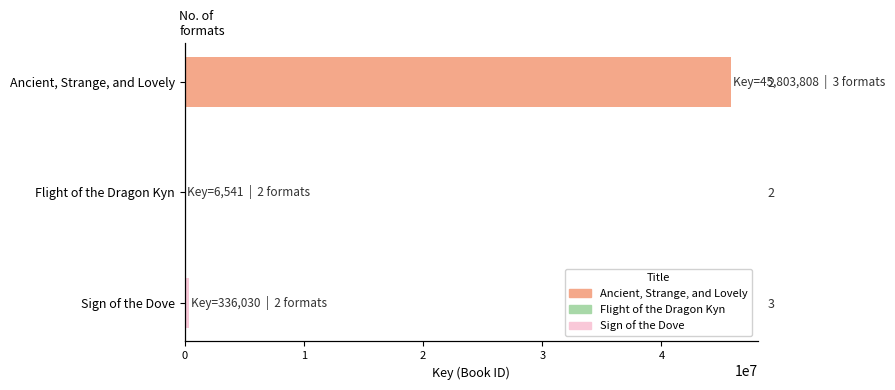

Reading left to right, transcribe all the data shown in this chart.

45803808	6541	336030